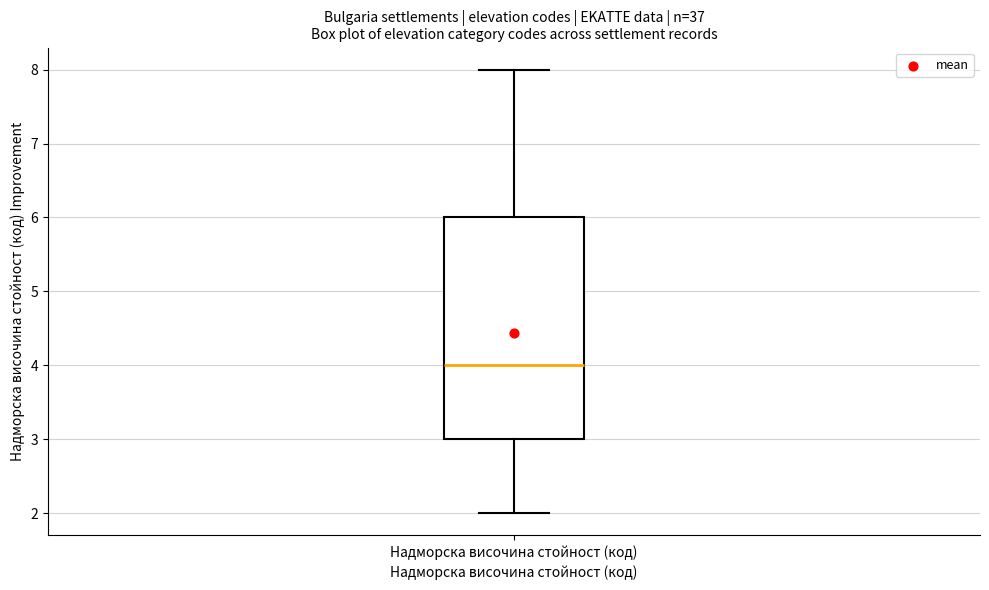

Transcribe this box plot: give where the median line is, the range the box spans, and where the two whiskers end, as read against the y-axis. The values are not printed on the chart, so give them approximately, as read against the axis.

median 4, box 3 to 6, whiskers 2 to 8